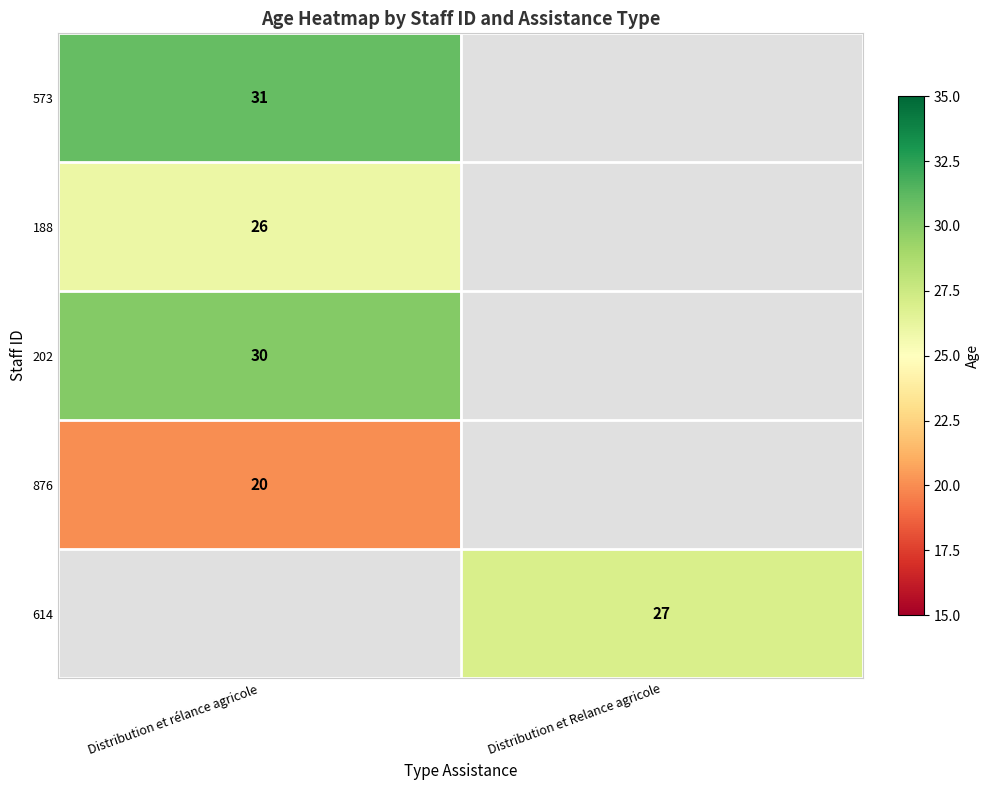

Is the value of 188 at Distribution et rélance agricole greater than the value of 876 at Distribution et rélance agricole?

Yes